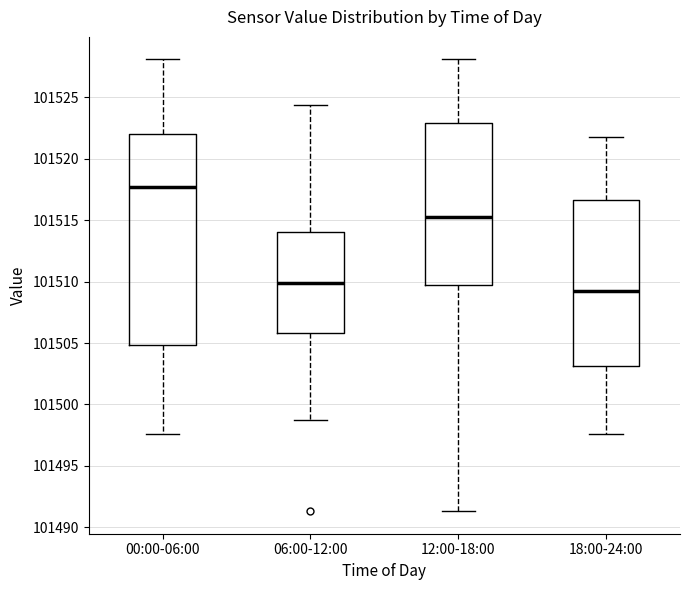

Comparing the boxes themselves (not the whiskers), which one is the tallest?

00:00-06:00